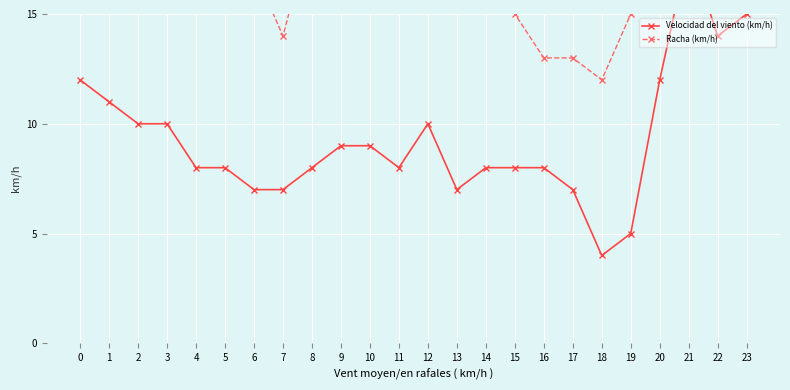

List the labels in order of Racha (km/h) value, largest first.

23, 21, 22, 20, 0, 1, 4, 10, 12, 13, 2, 3, 8, 11, 9, 6, 14, 5, 15, 19, 7, 16, 17, 18